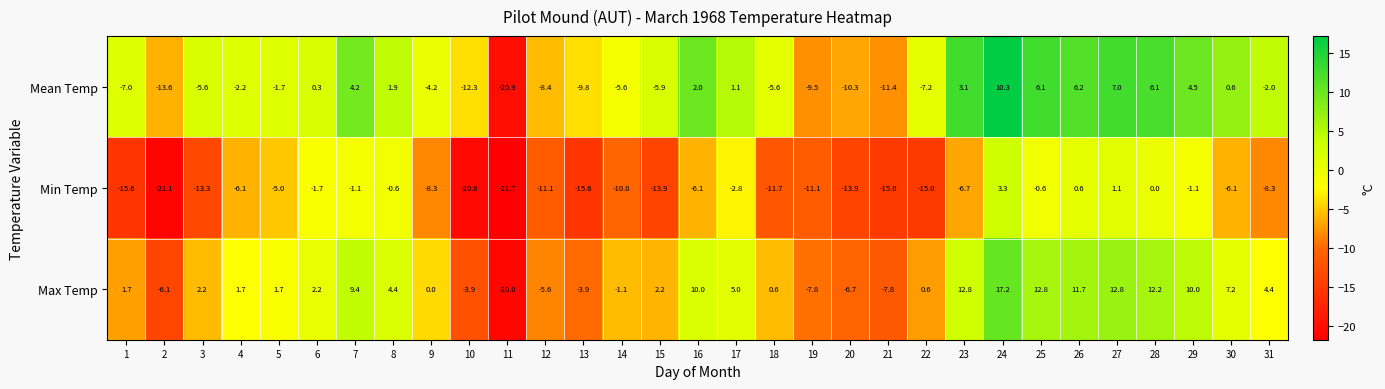

The Min Temp series shows -0.6 at 8. True or false?

True